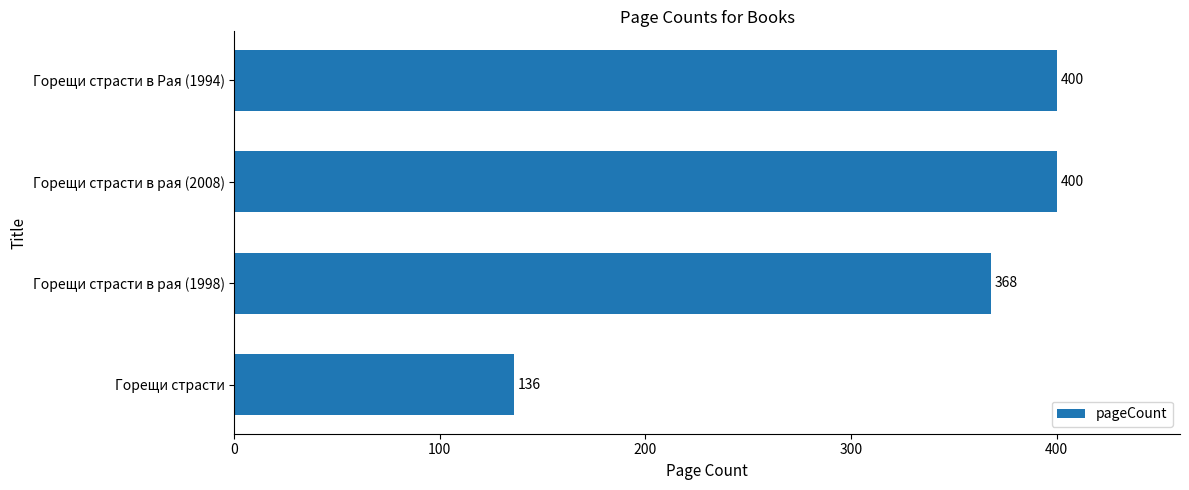

Count the values in the range 368 to 400.

3